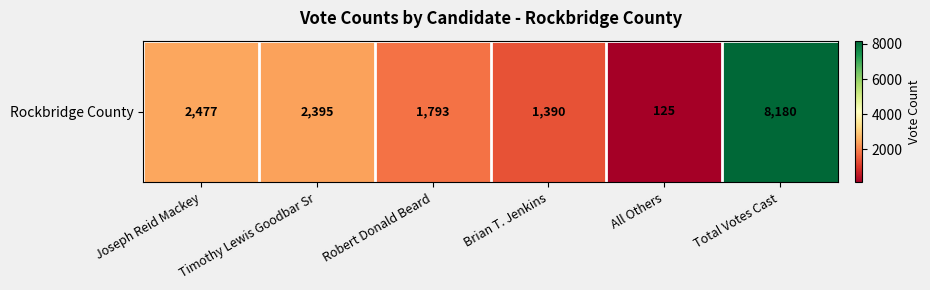

What is the sum of the values at Robert Donald Beard and Timothy Lewis Goodbar Sr?

4188